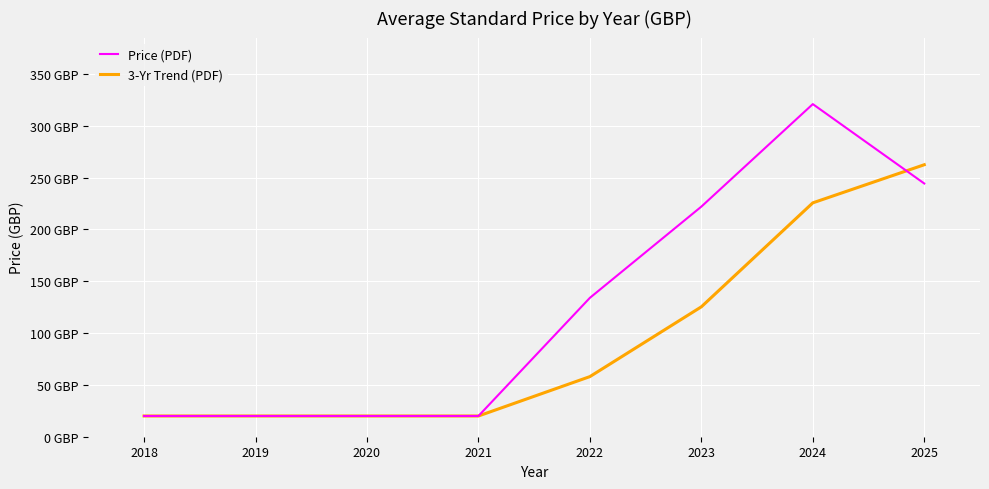

Rank the series at 2022 from lowest to highest value.

3-Yr Trend (PDF), Price (PDF)